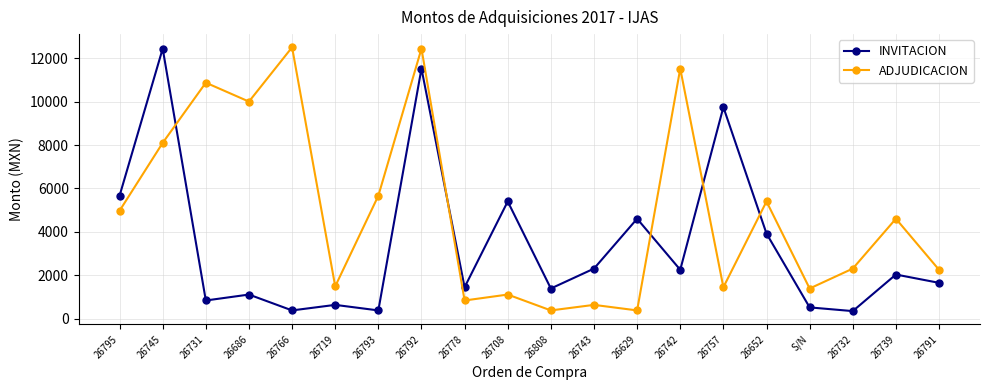

True or false: INVITACION has more than 0 interior local peaks.

True